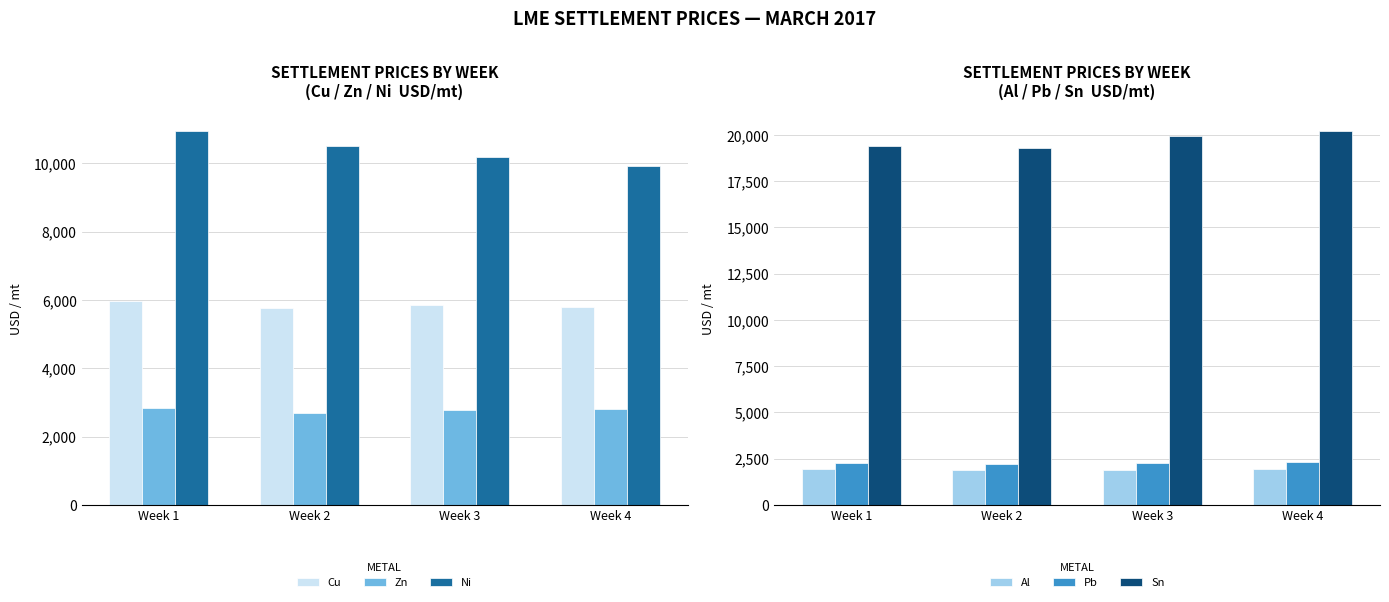

The Pb series shows 2247.8 at Week 3. True or false?

True